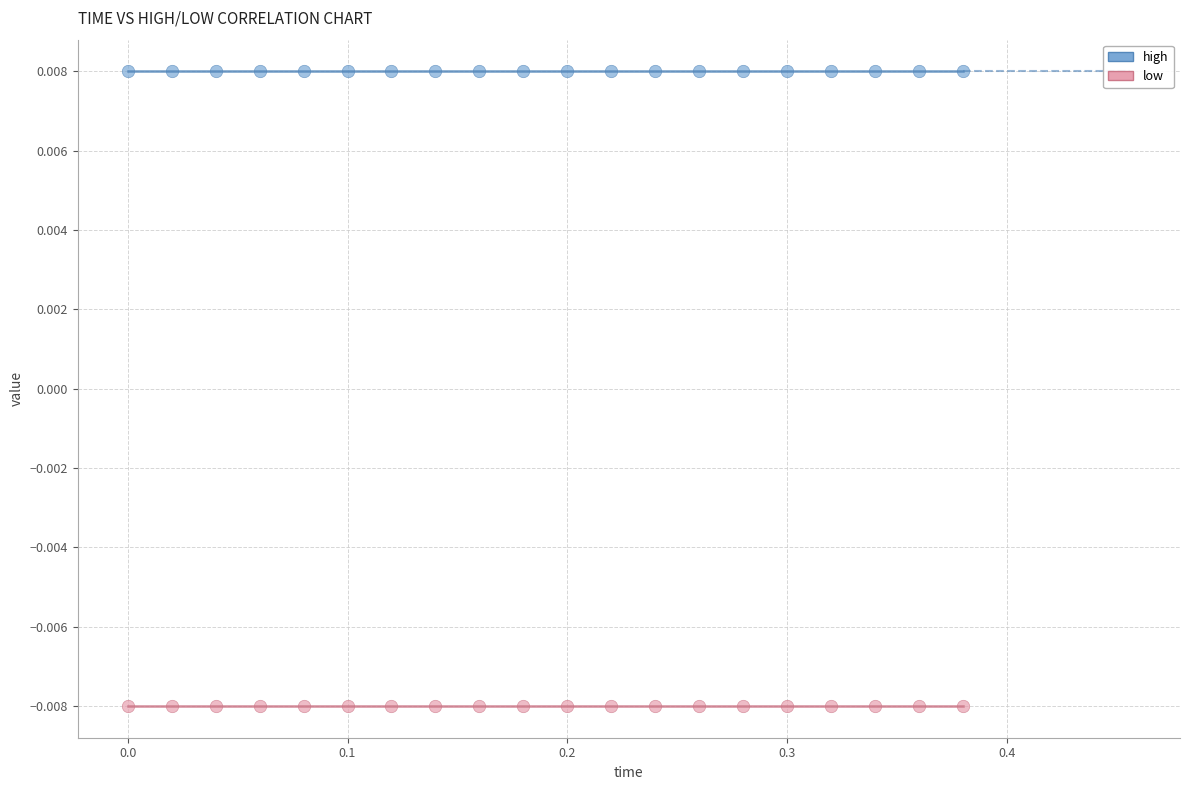

Which series contains the lowest Y value?

low